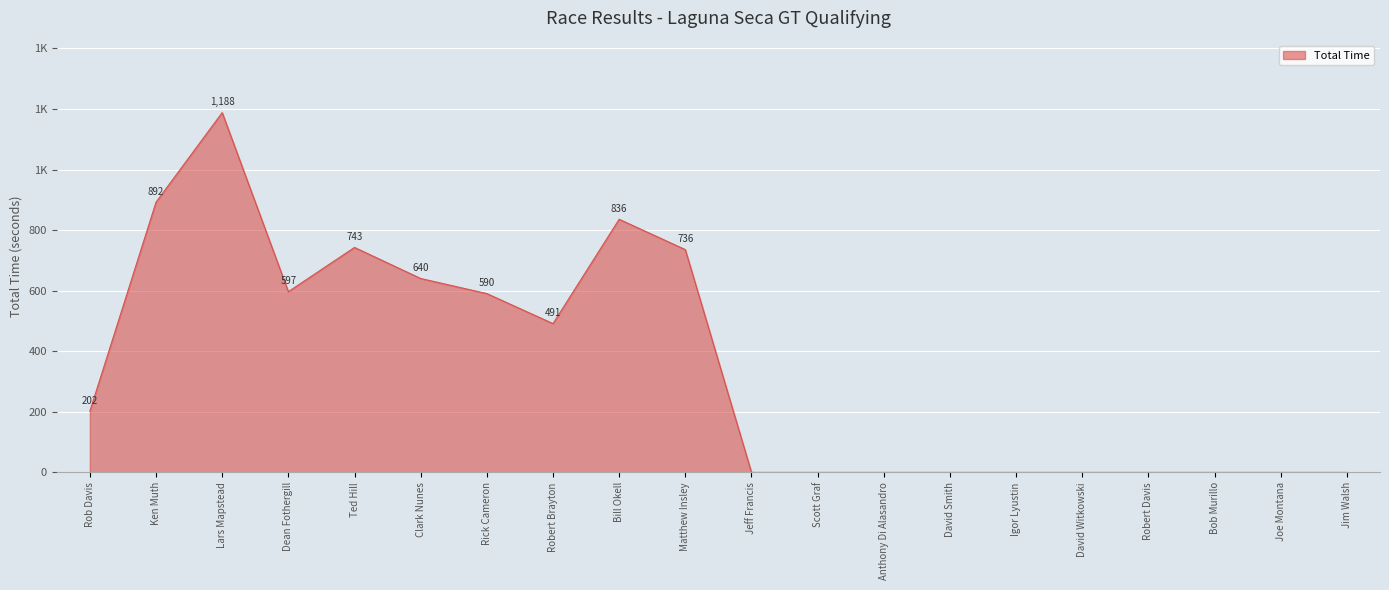

The chart shows a value of 0.0 at Jeff Francis. True or false?

True